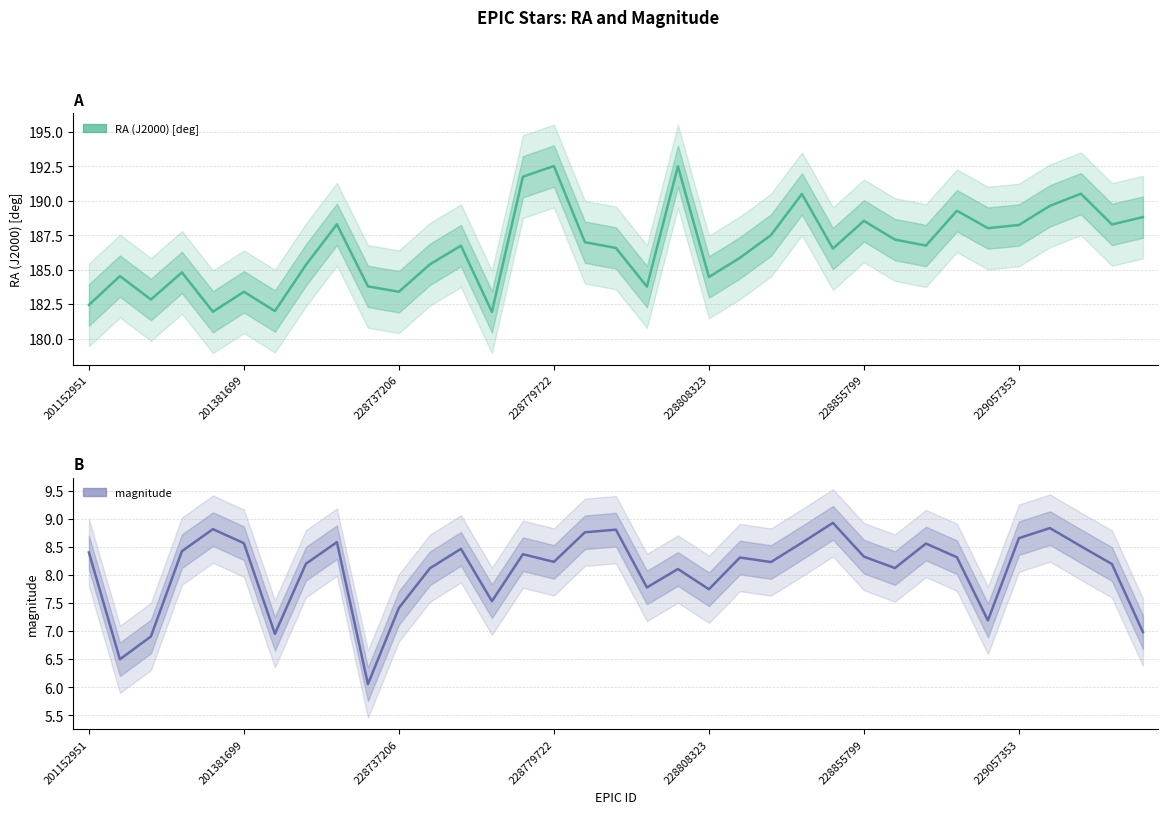

What is the label of the 3rd point from the right?

32